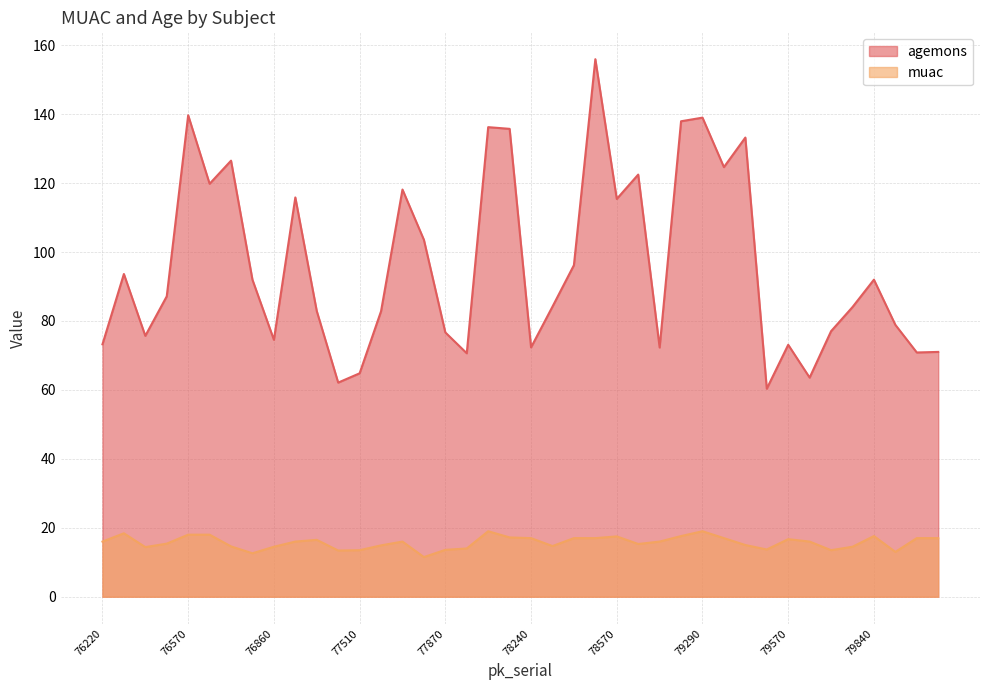

What is the greatest value displayed?

156.0